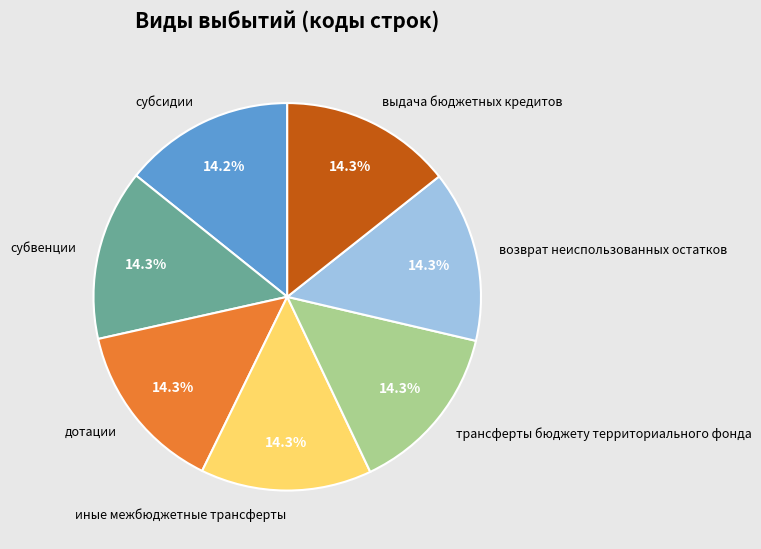

The возврат неиспользованных остатков slice represents 14% of the pie. True or false?

True